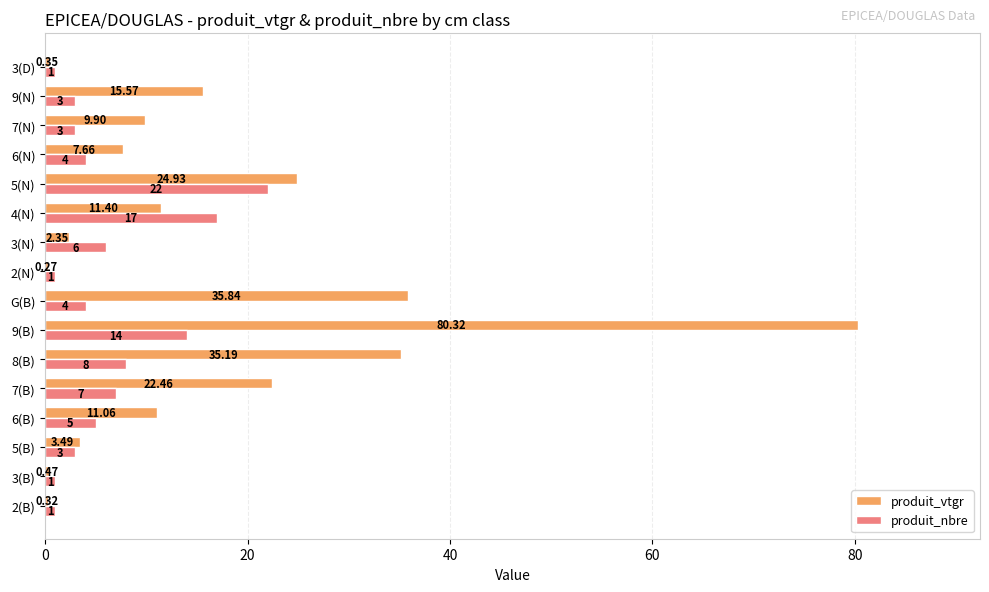

Which series changed the most between G(B) and 3(D)?

produit_vtgr